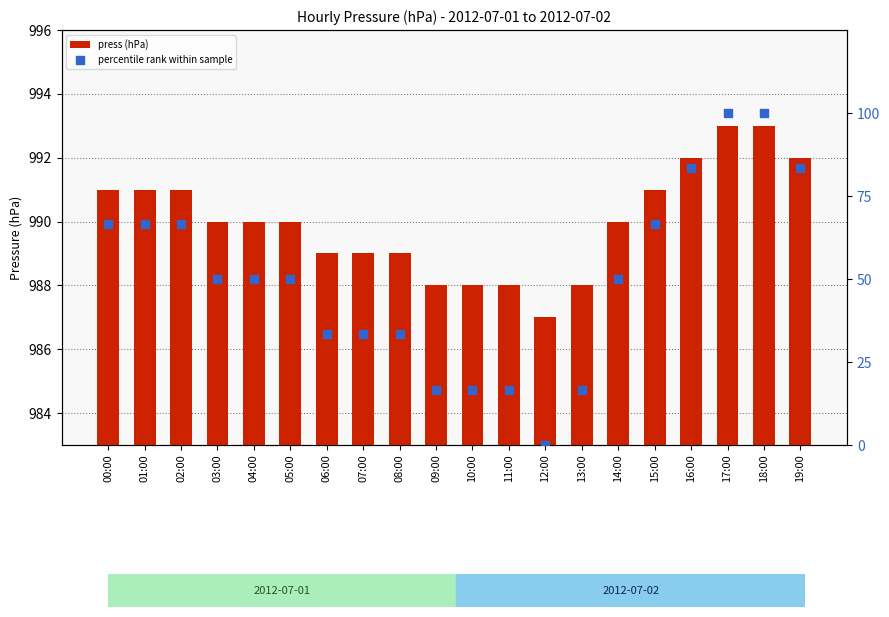

Is the value of press (hPa) at 14:00 greater than the value of percentile rank within sample at 07:00?

Yes